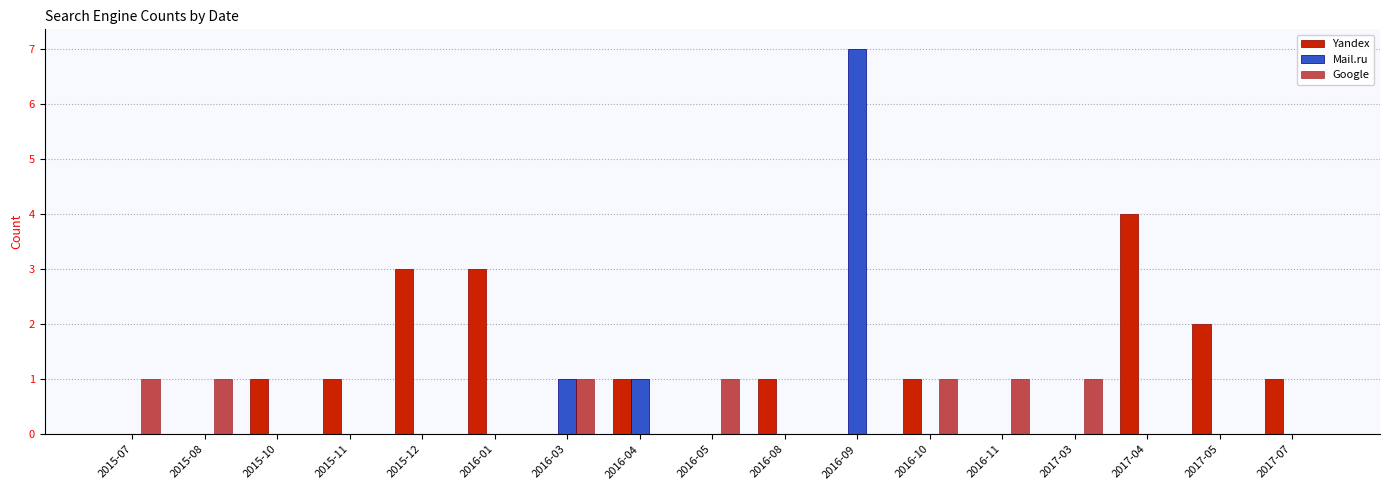

Is it true that Google equals 0 at 2015-11?

True